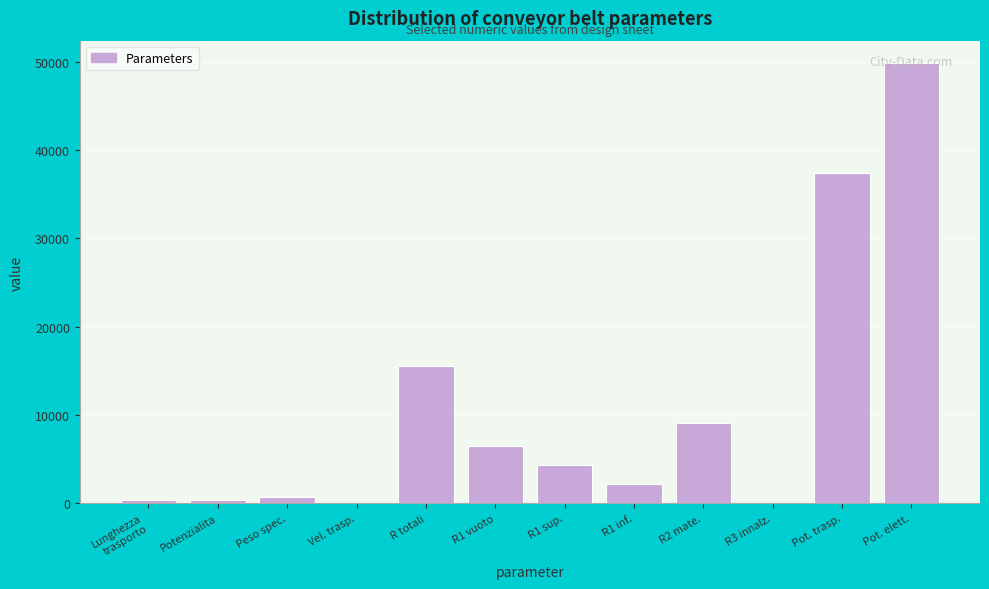

At which label is the value closest to 24950?

R totali